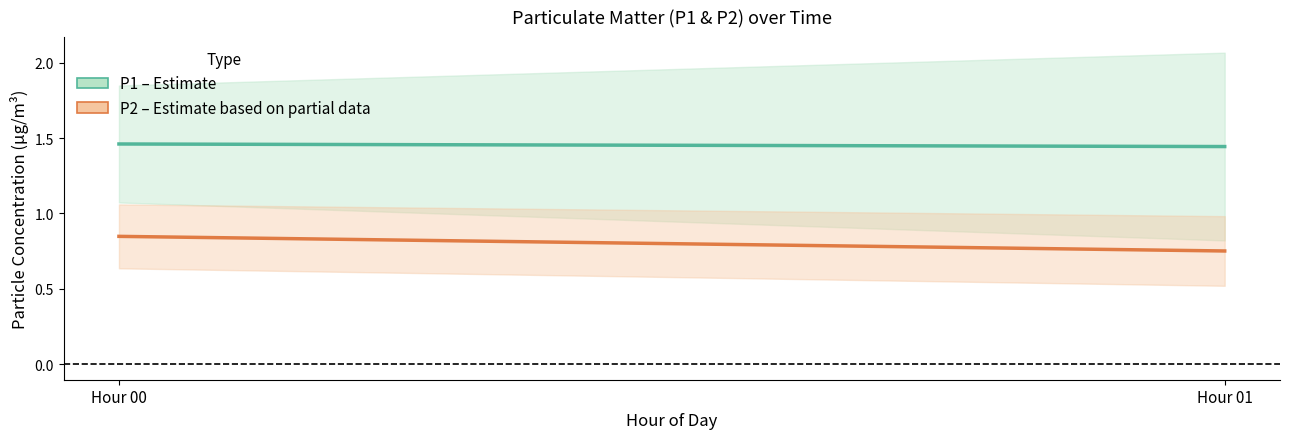

Is it true that P1 (Estimate) equals 2.4 at Hour 01?

False